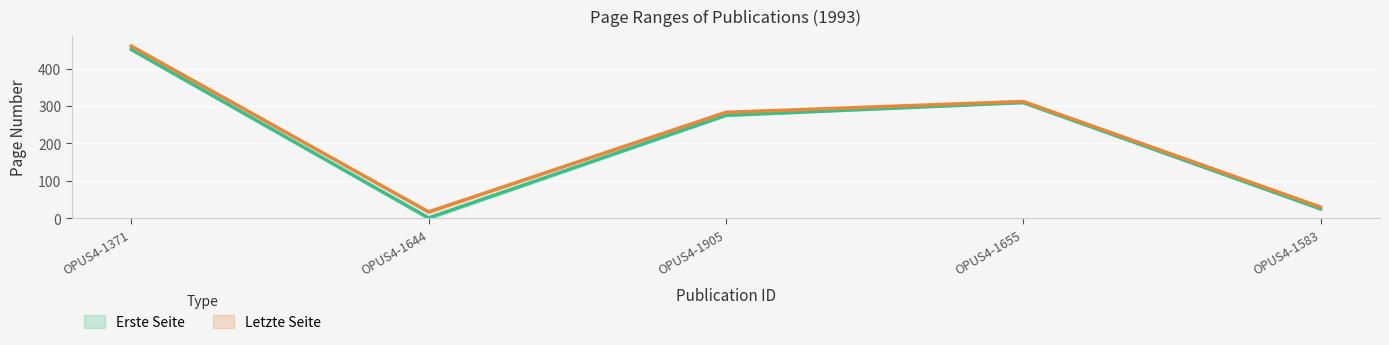

Reading left to right, what are all the values shown in this chart?

Erste Seite: OPUS4-1371=451	OPUS4-1644=1	OPUS4-1905=275	OPUS4-1655=309	OPUS4-1583=25
Letzte Seite: OPUS4-1371=460	OPUS4-1644=17	OPUS4-1905=283	OPUS4-1655=312	OPUS4-1583=30